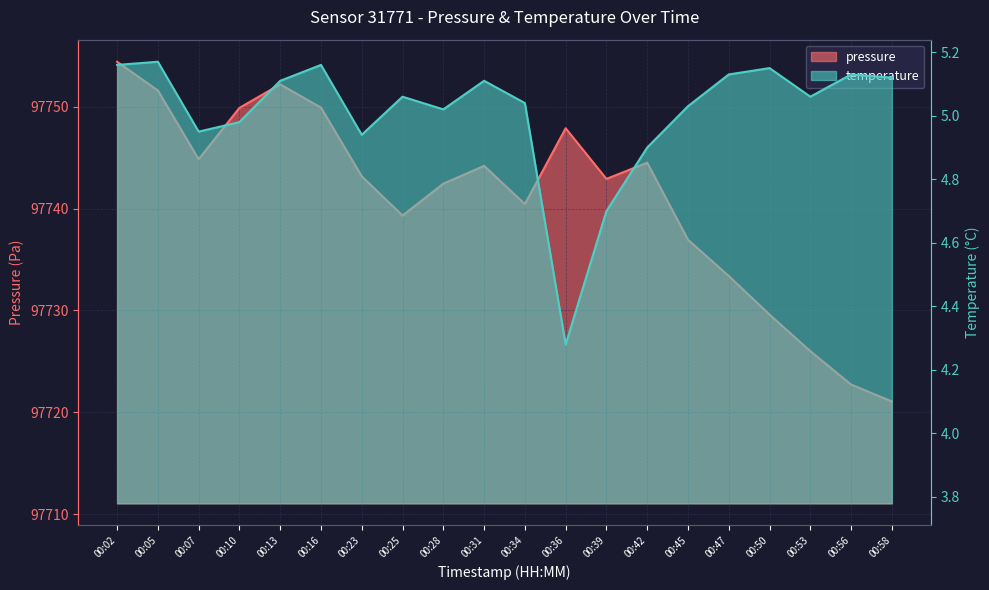

What are all the series names shown in the legend?

pressure, temperature